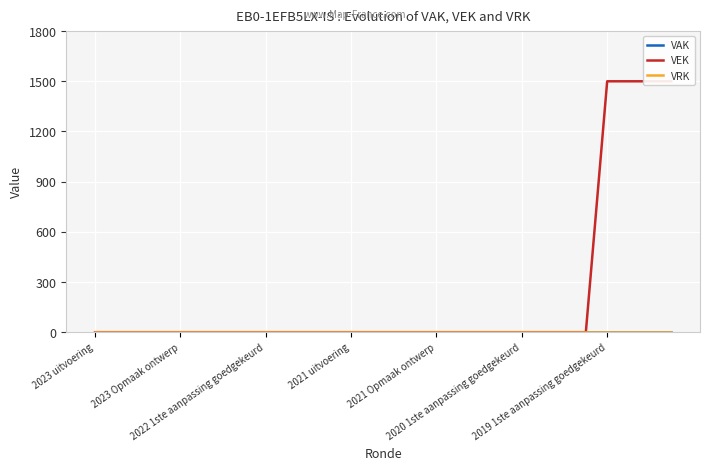

True or false: VAK and VEK cross at least once.

False